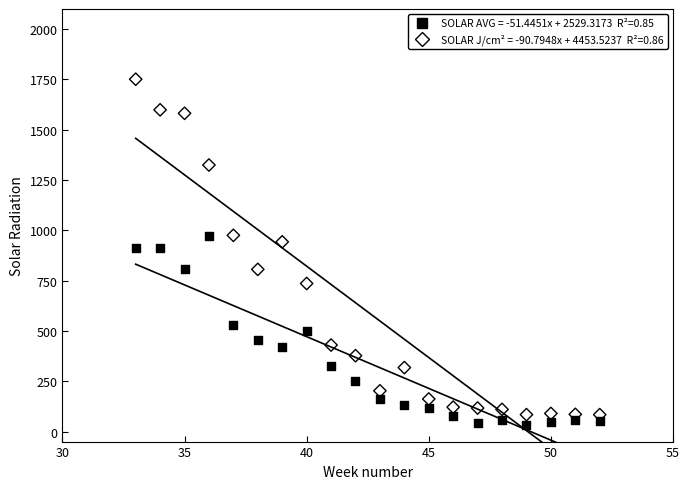

Across all data points, what is the range of Y values (max minus min)?

1718.0